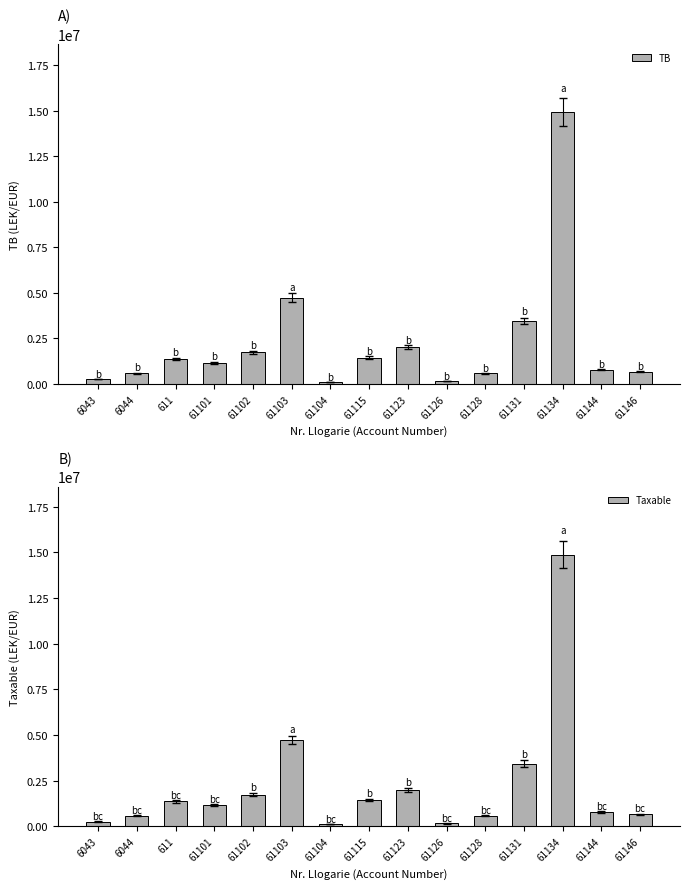

What is the difference between the maximum and minimum values in the Taxable series?

14781959.8